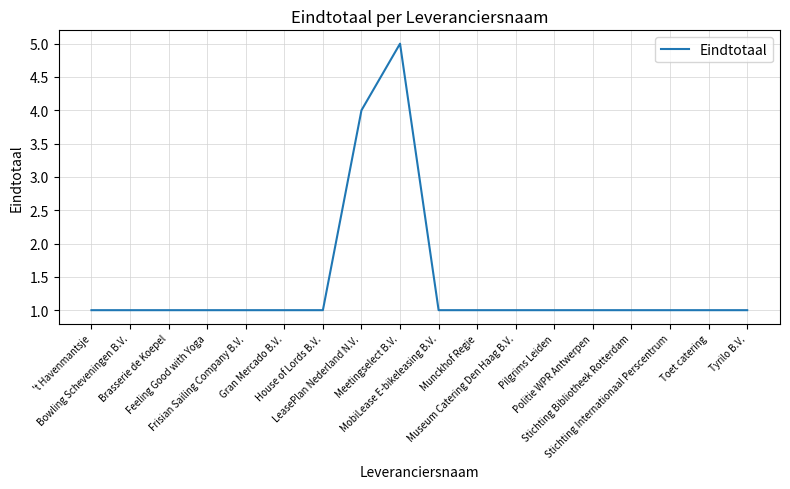

Read the value at Gran Mercado B.V..

1